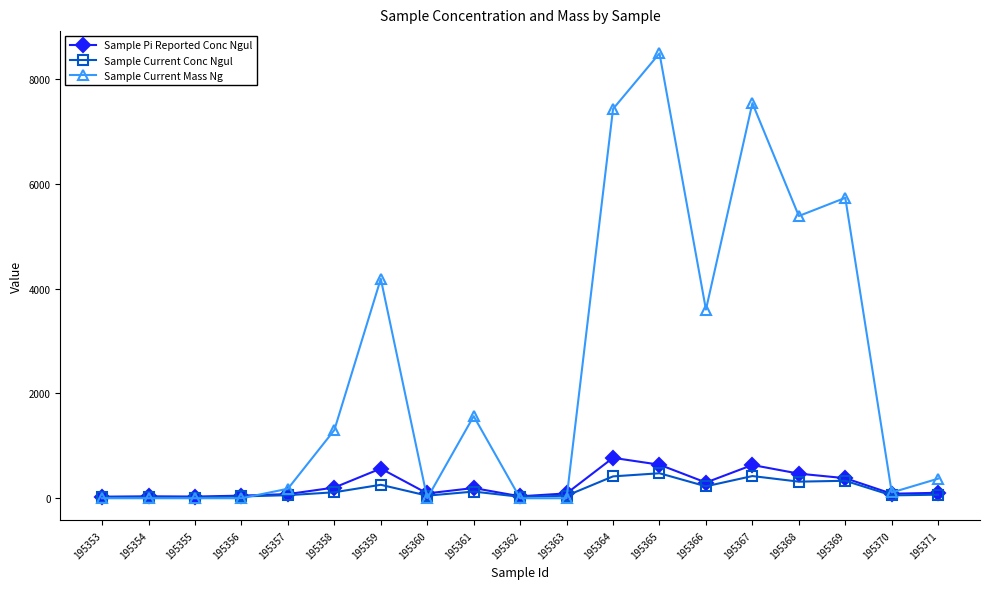

Is it true that Sample Current Mass Ng equals -5354.6 at 195360?

False